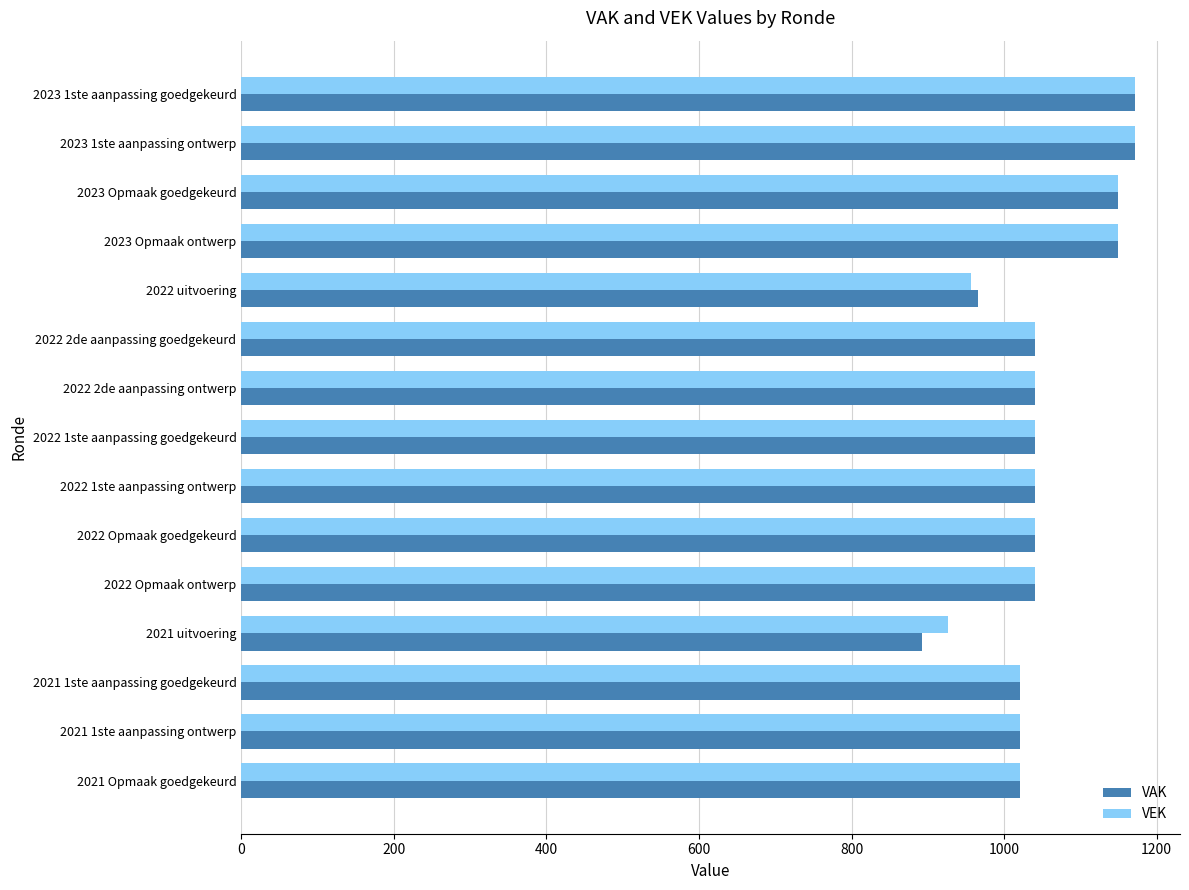

Which series has the largest range (max minus min)?

VAK